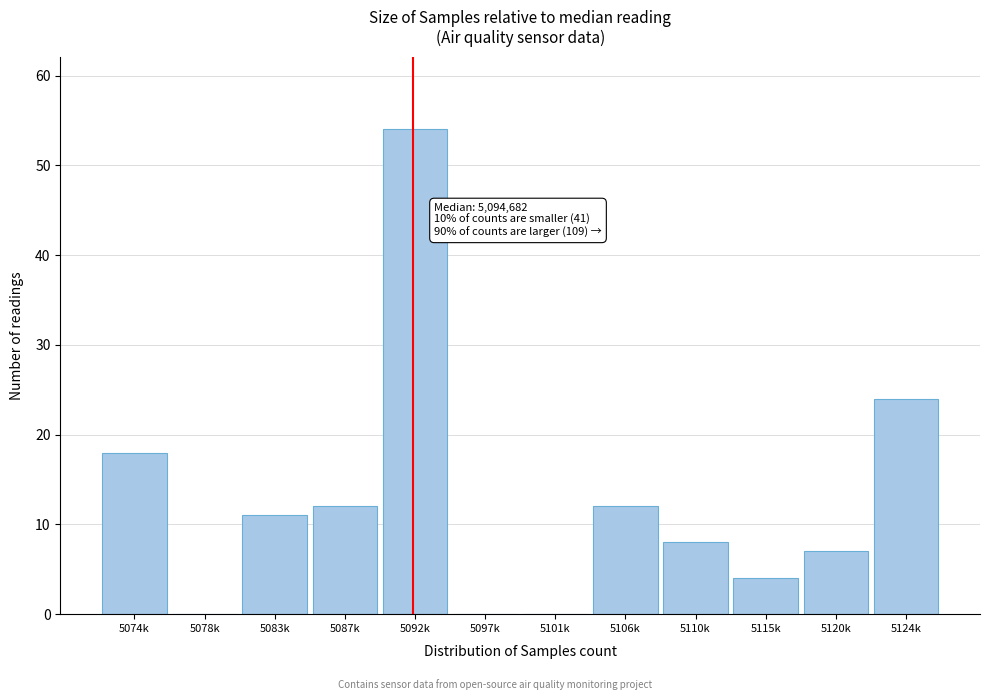

Reading left to right, list all the values displayed in this chart.

5074k=18	5078k=0	5083k=11	5087k=12	5092k=54	5097k=0	5101k=0	5106k=12	5110k=8	5115k=4	5120k=7	5124k=24